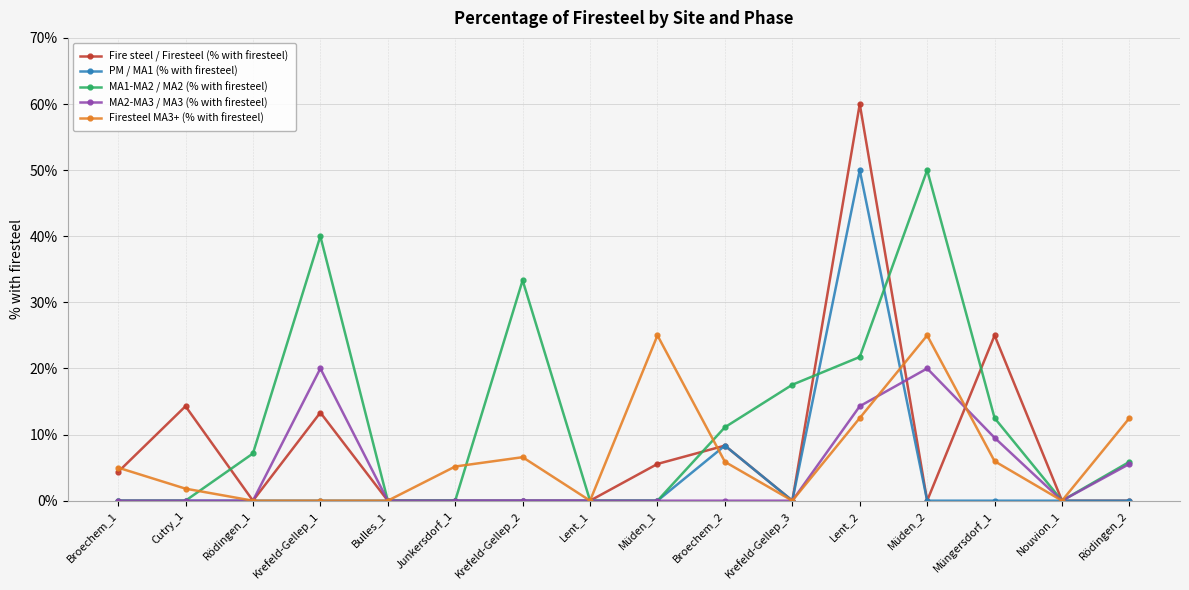

What position from the right is Krefeld-Gellep_2?

10